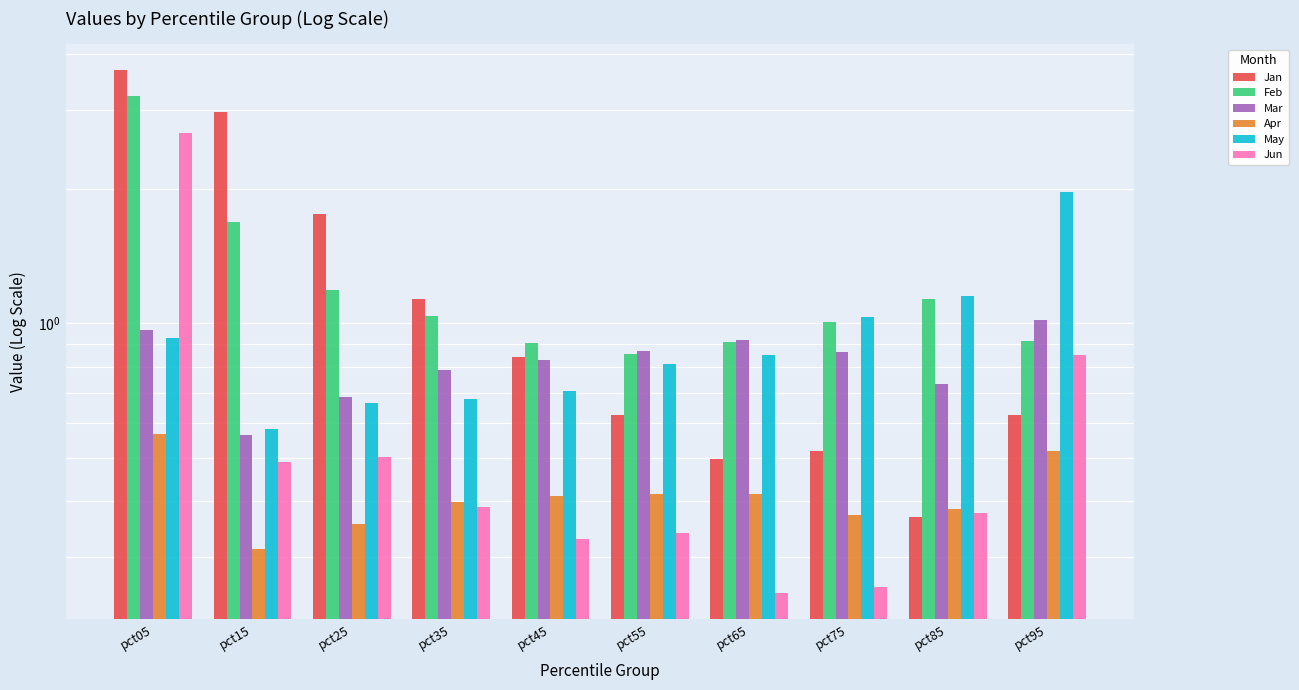

At how many categories does at least one series exceed 0?

10